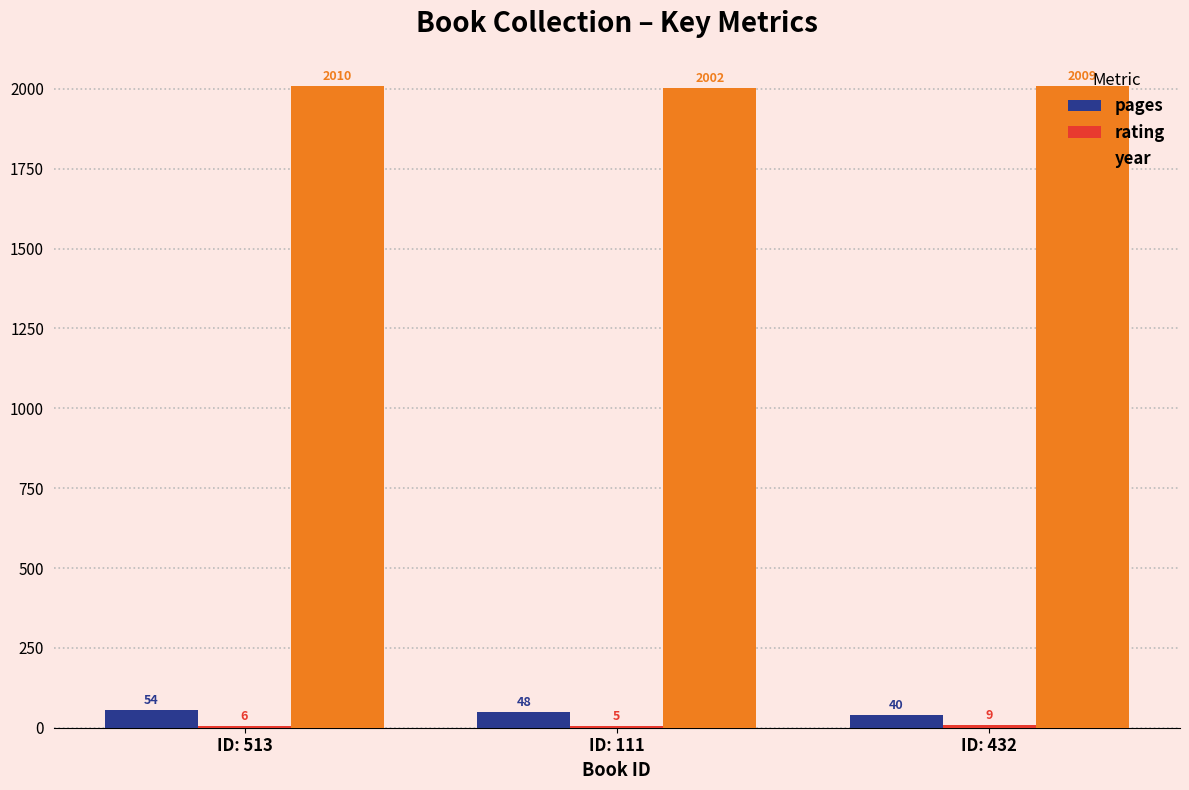

Count the number of categories in the chart.

3